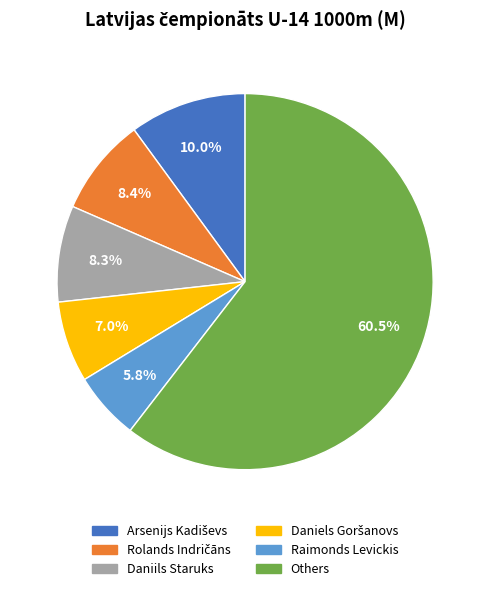

Which category has the smallest portion of the pie?

Raimonds Levickis